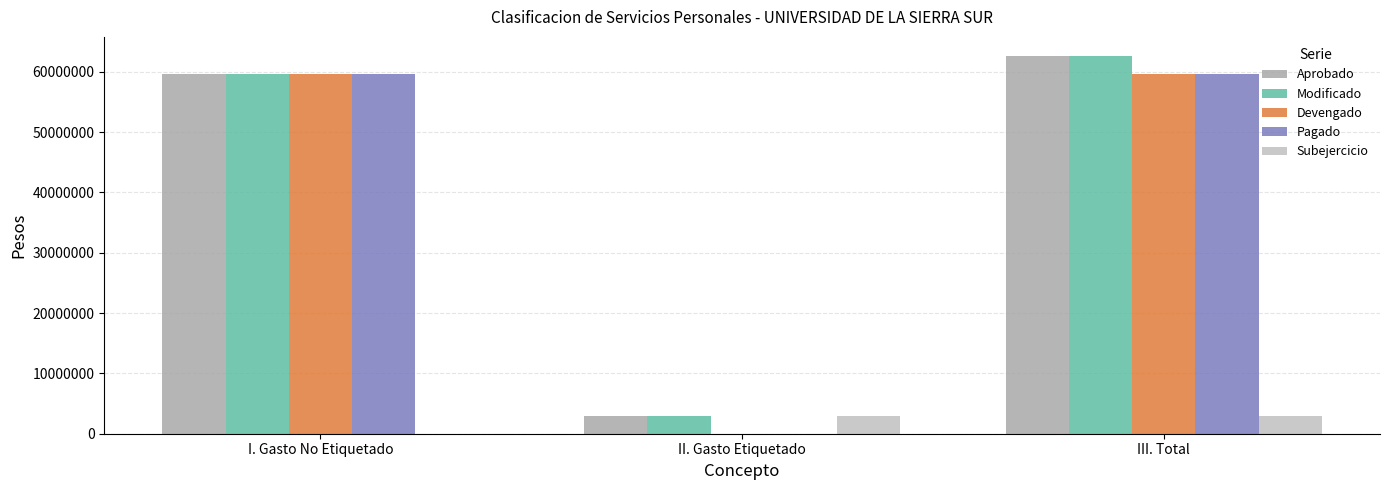

Are the bars horizontal?

No